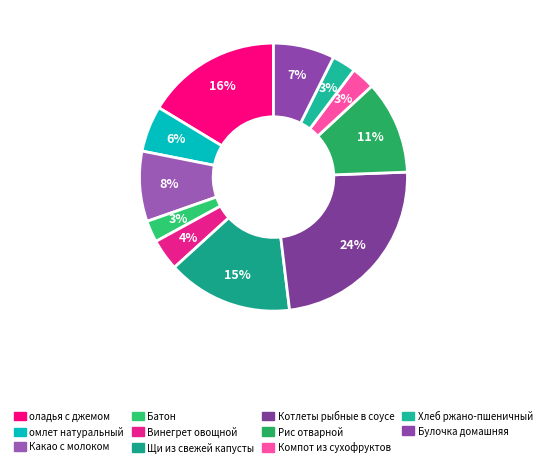

Count the number of slices in the pie.

11